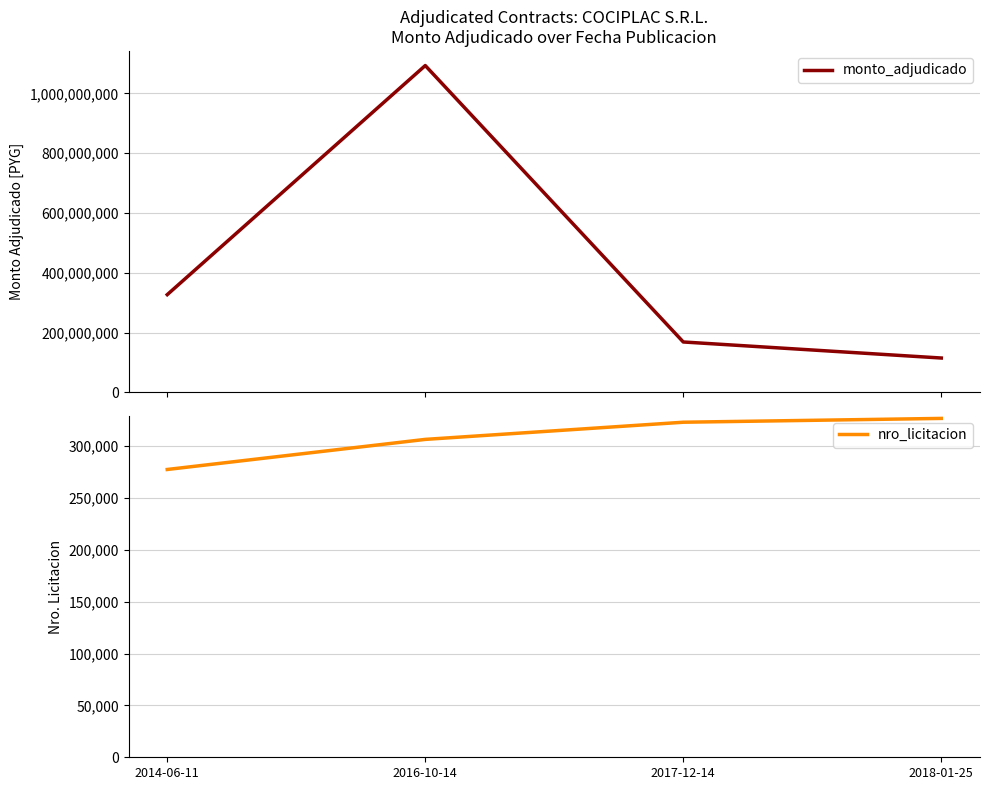

Rank the series by their average value, from lowest to highest.

nro_licitacion, monto_adjudicado